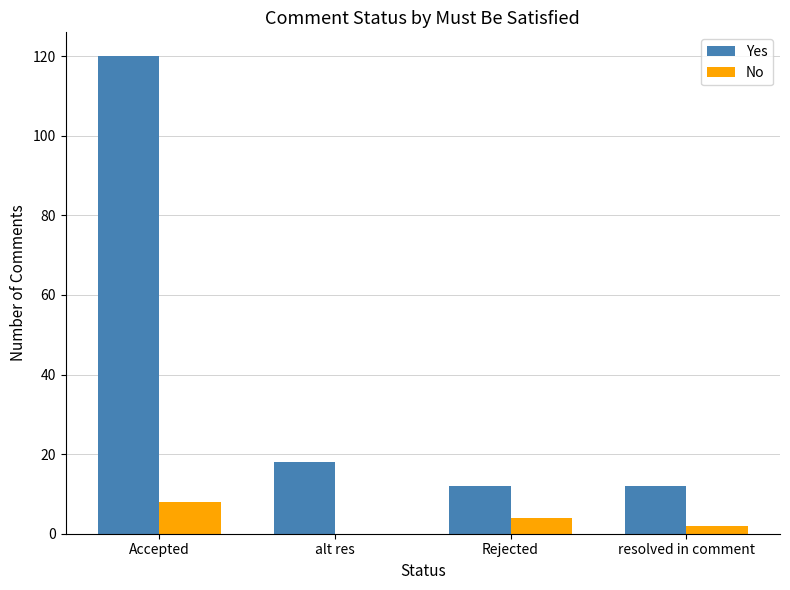

How many distinct data groups are displayed?

2